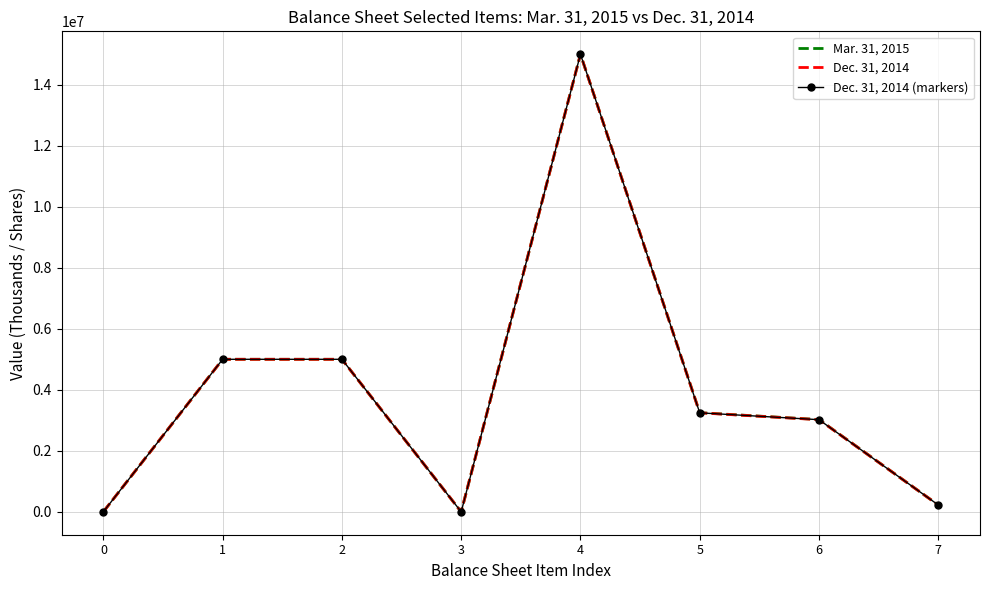

What is the smallest value displayed?

1